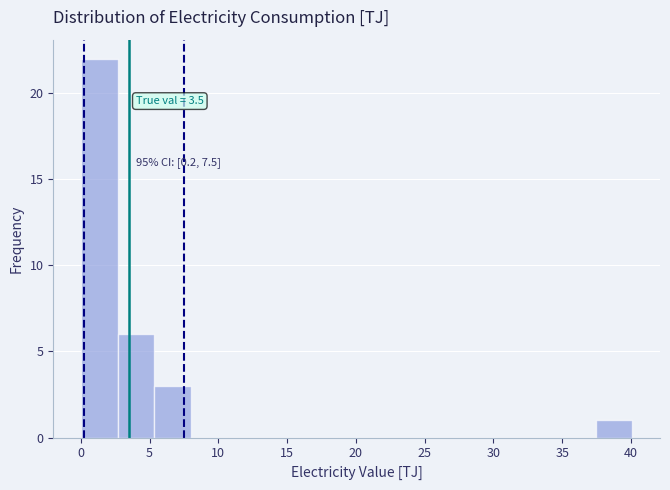

Over which range of the x-axis is the bar tallest?

0.0 to 2.5